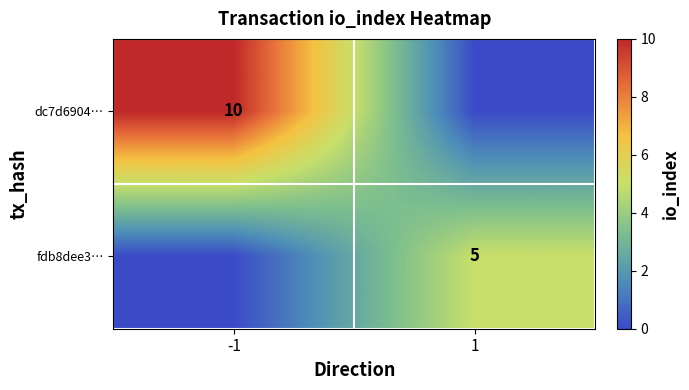

The value of dc7d6904… at -1 is 10. True or false?

True